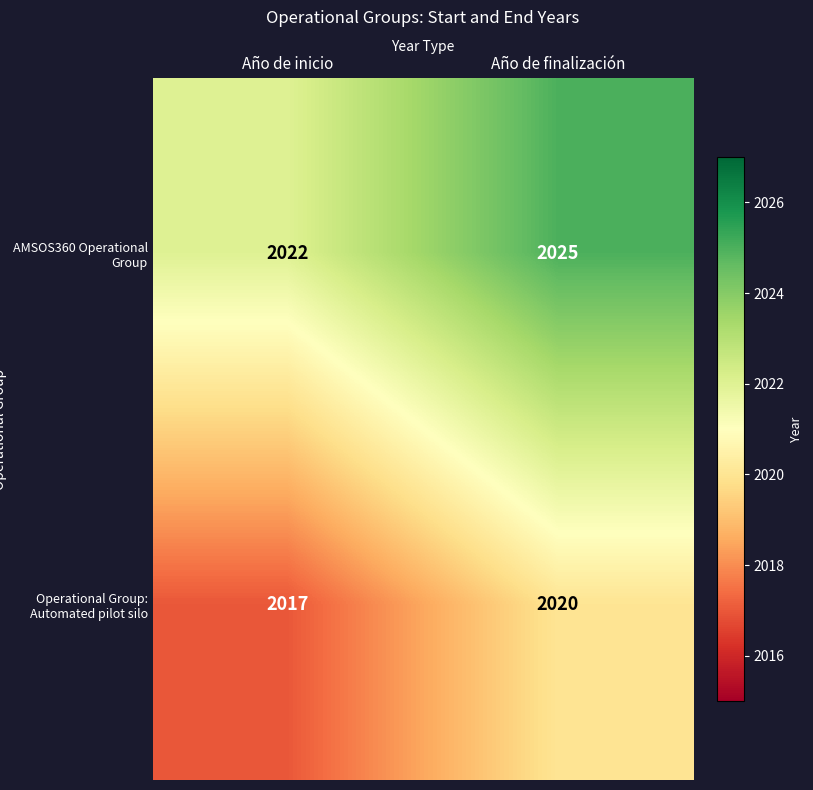

Count the number of data series in this chart.

2